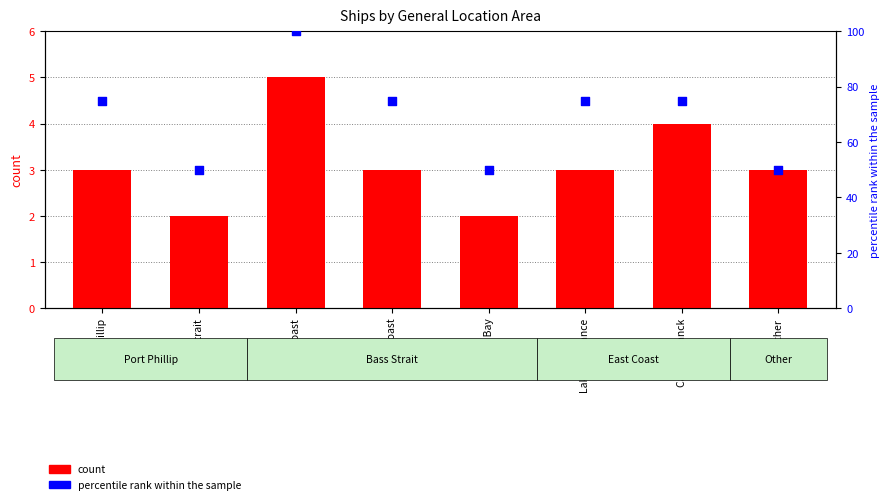

What is the total value across all series at West Coast?

78